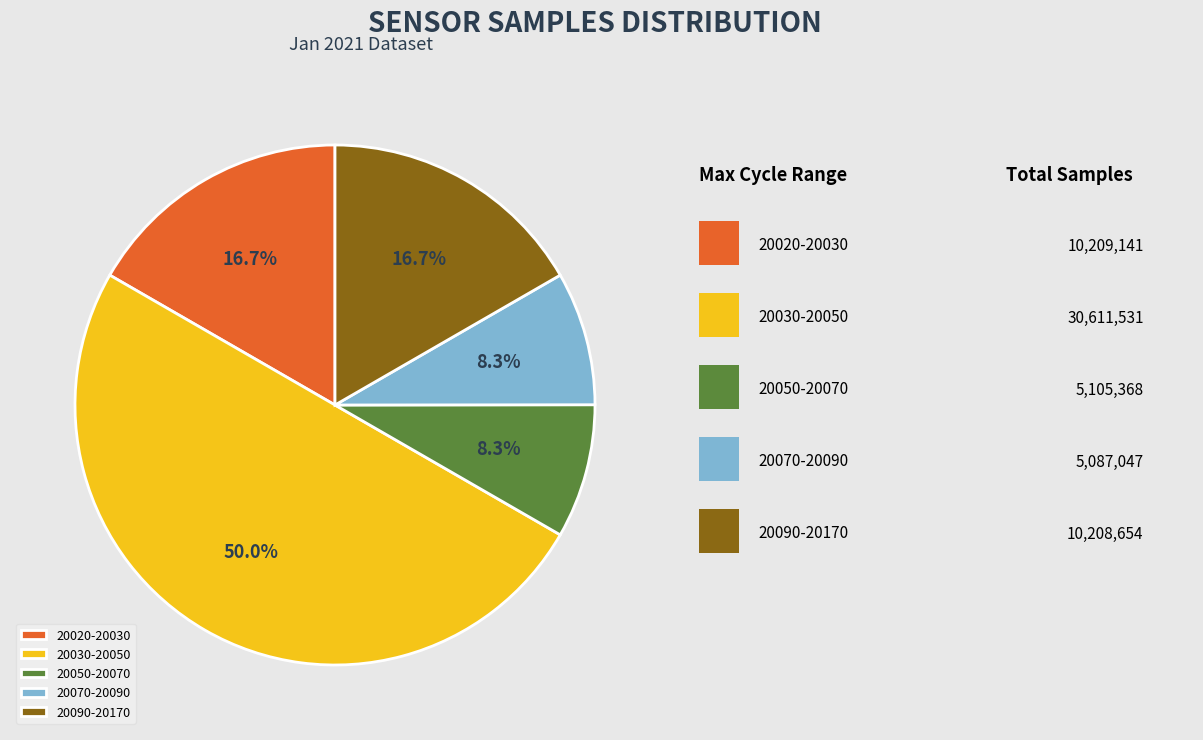

What is the majority slice?

20030-20050